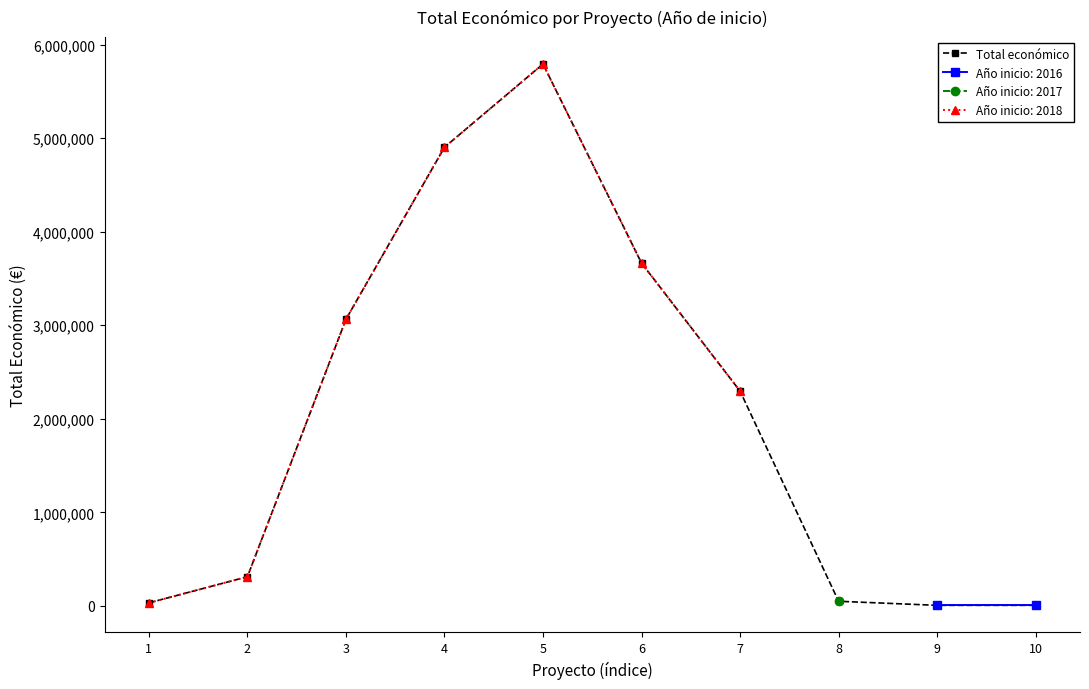

Where is the first local maximum for Total económico?

5